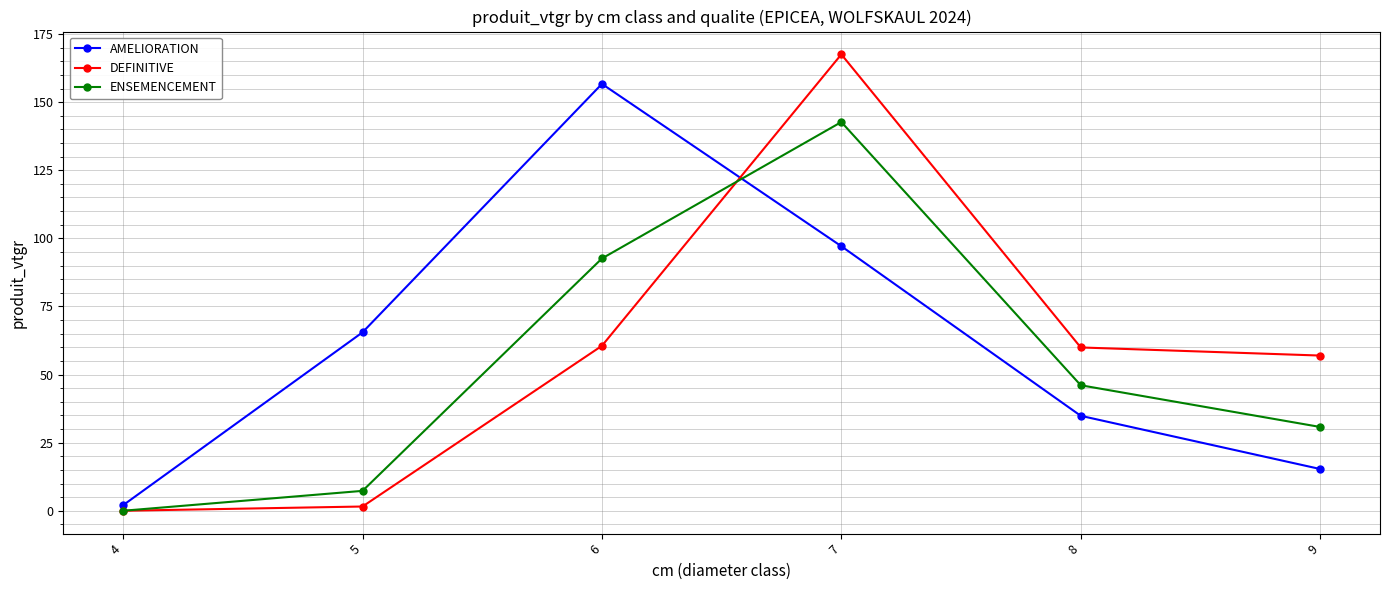

Which series has the largest total across all categories?

AMELIORATION